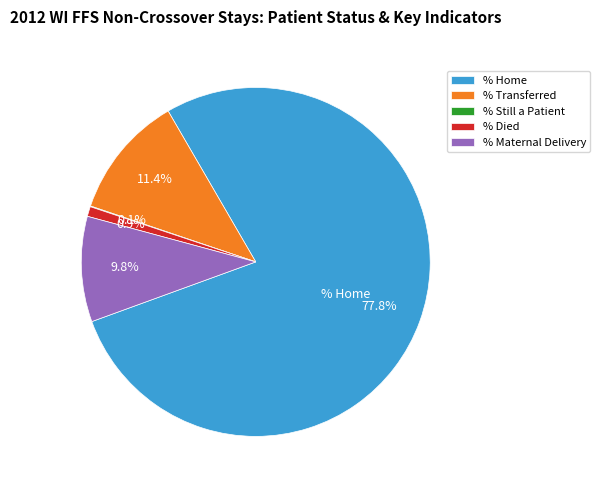

Between % Transferred and % Maternal Delivery, which is larger?

% Transferred